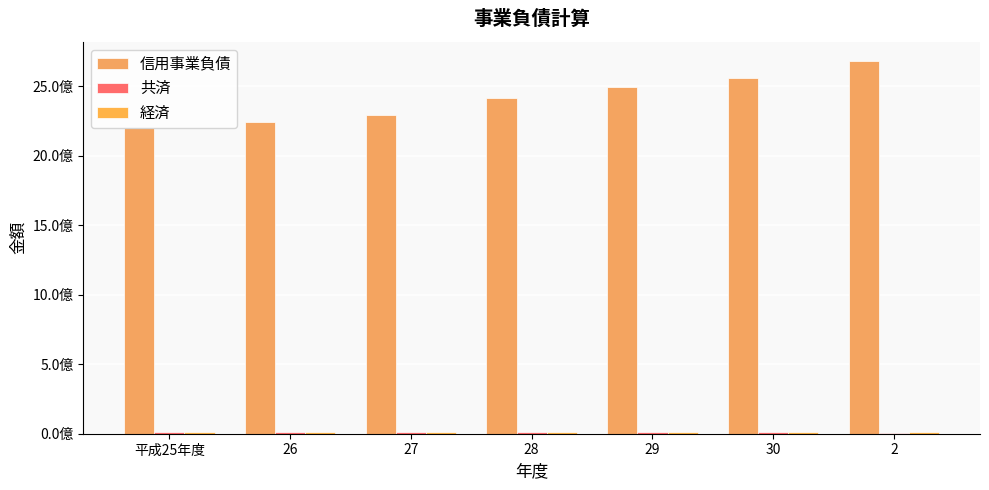

Does the chart contain stacked bars?

No